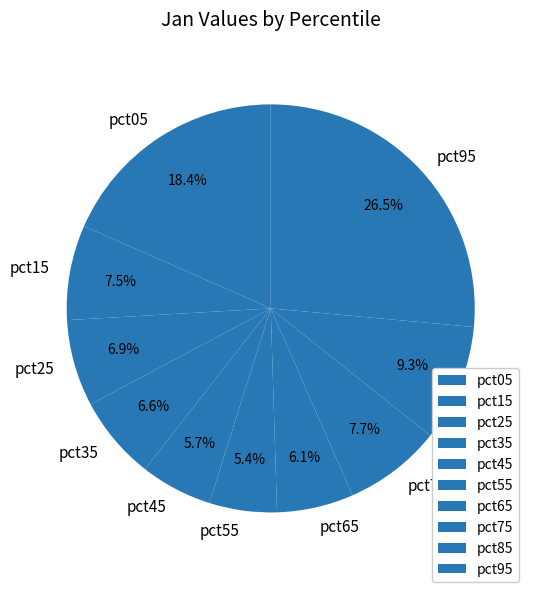

How much of the chart is everything except pct55?

94.6%